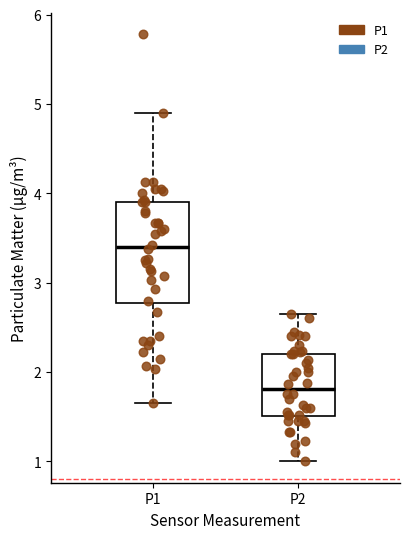

Which box has the lowest median line?

P2